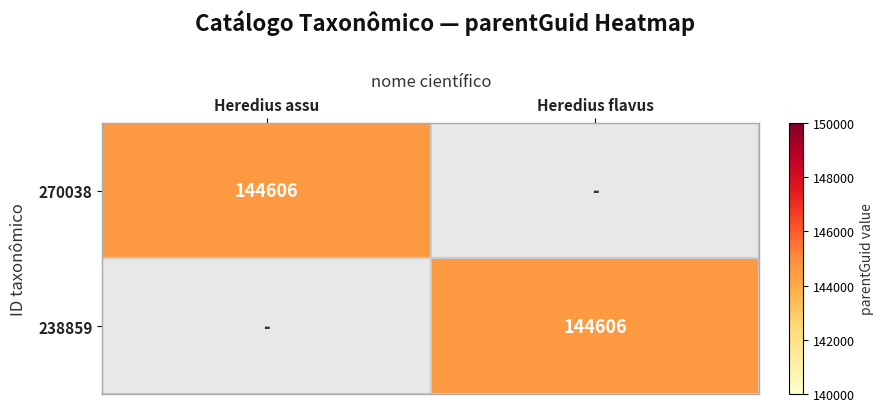

The 270038 series shows 237297 at Heredius assu. True or false?

False